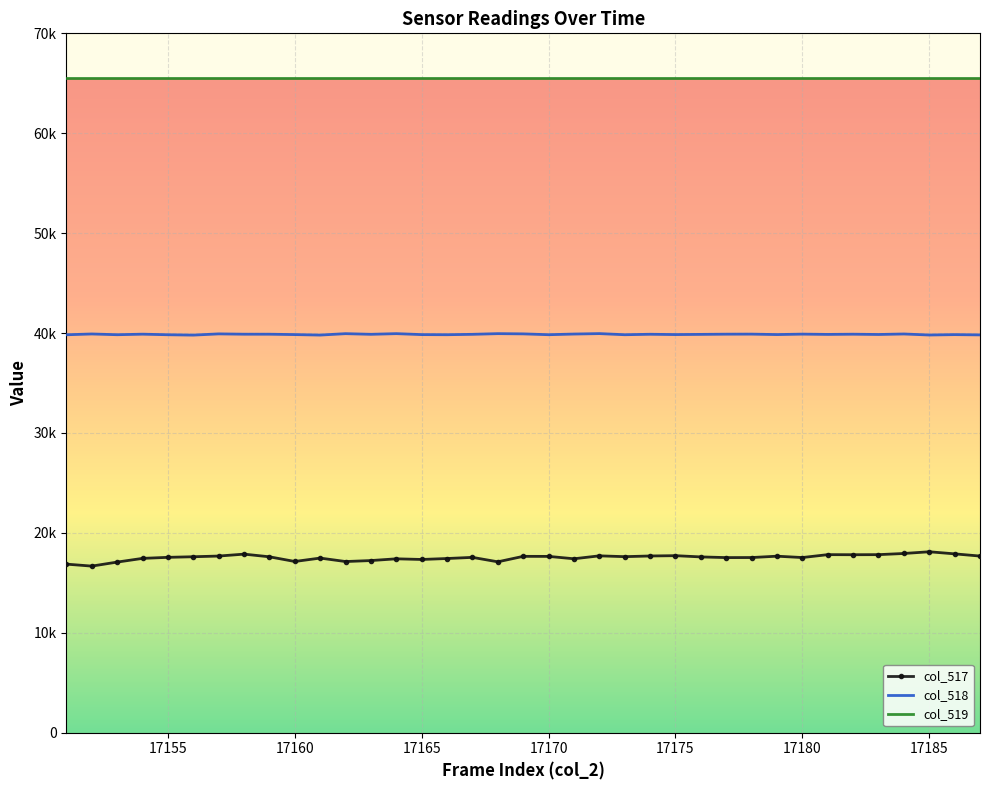

What is the value of the col_518 point at the 33rd from the left?

39857